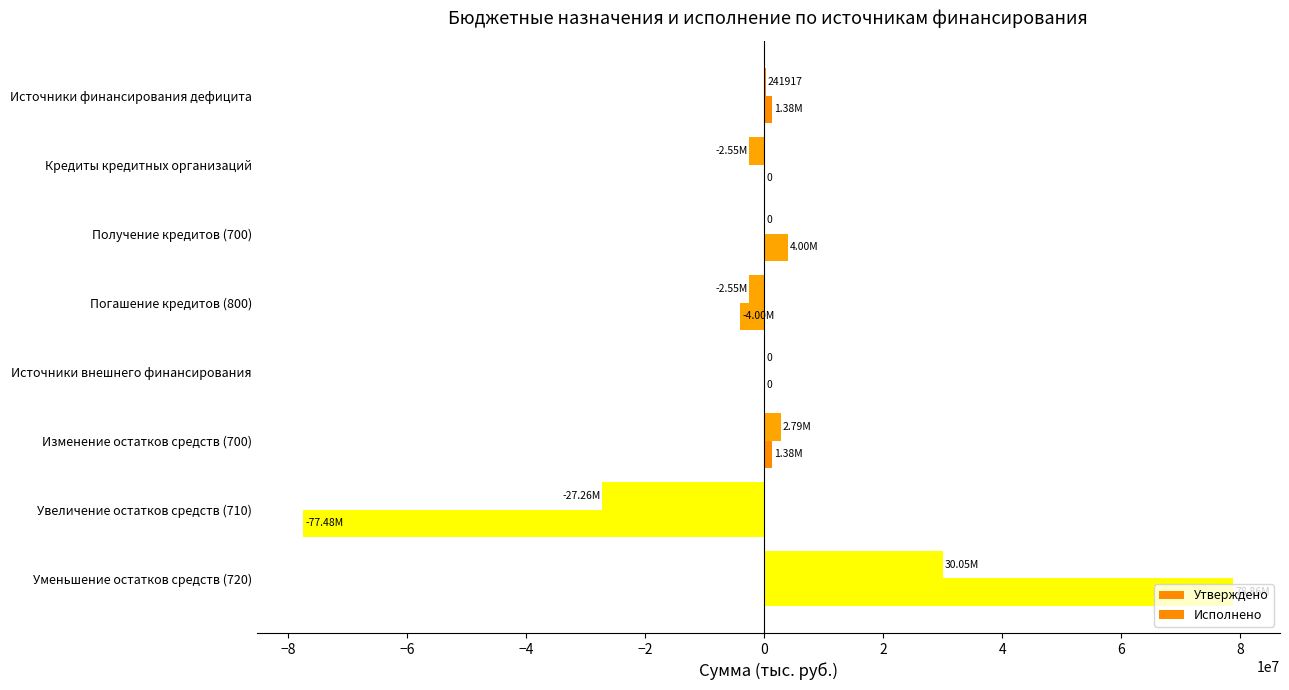

How many categories are shown in the chart?

8